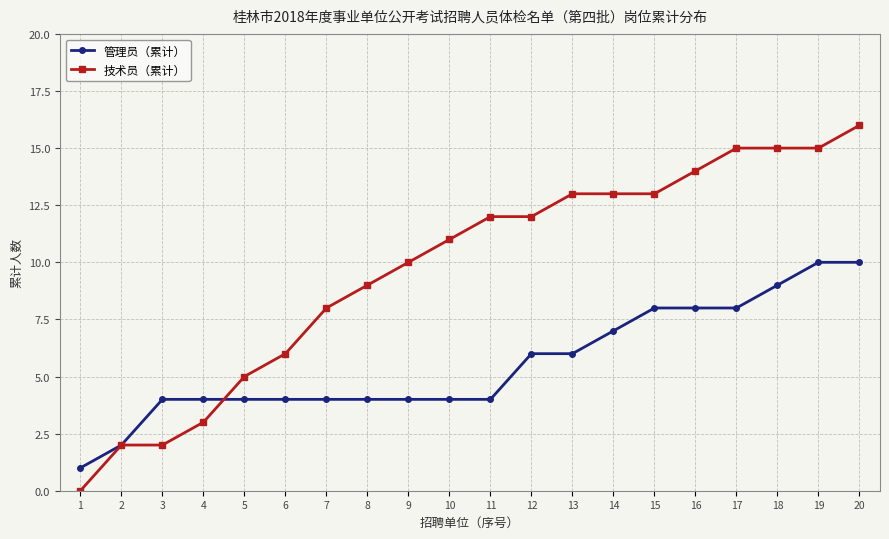

Reading left to right, extract all data points from this chart.

管理员（累计）: 1	2	4	4	4	4	4	4	4	4	4	6	6	7	8	8	8	9	10	10
技术员（累计）: 0	2	2	3	5	6	8	9	10	11	12	12	13	13	13	14	15	15	15	16